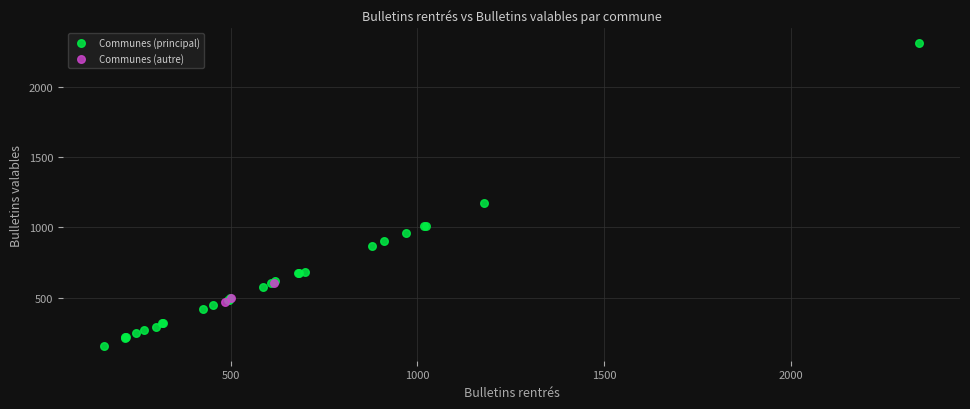

Which series contains the lowest Y value?

Communes (principal)